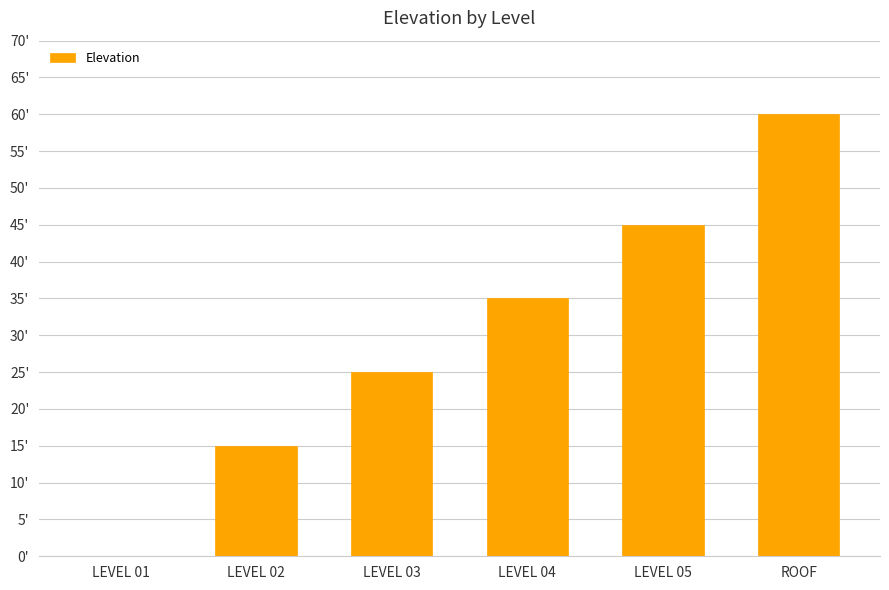

Which label corresponds to the largest value in the chart?

ROOF